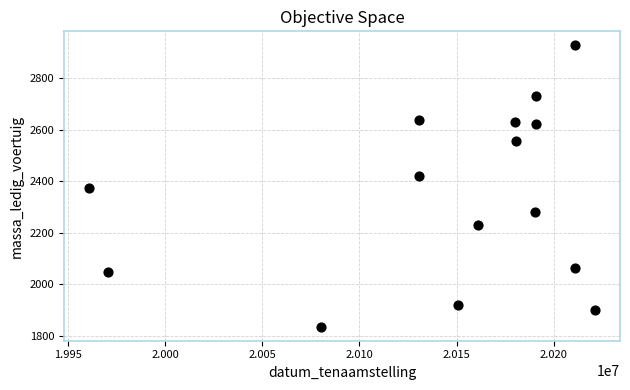

What is the range of X values (max minus min)?

260195